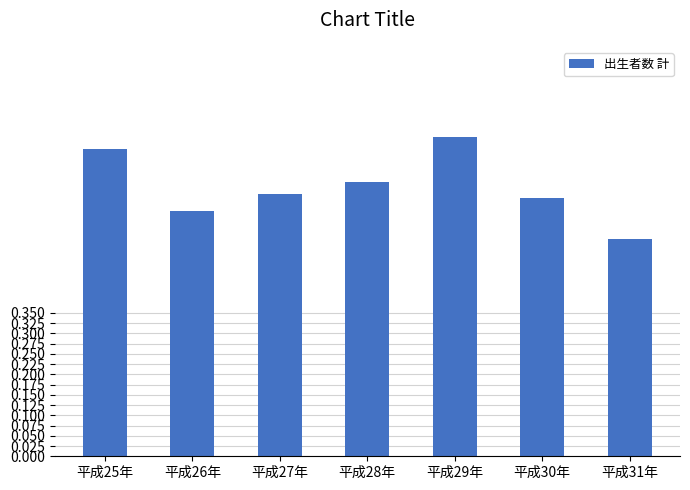

What is the sum of the values at 平成28年 and 平成31年?

120